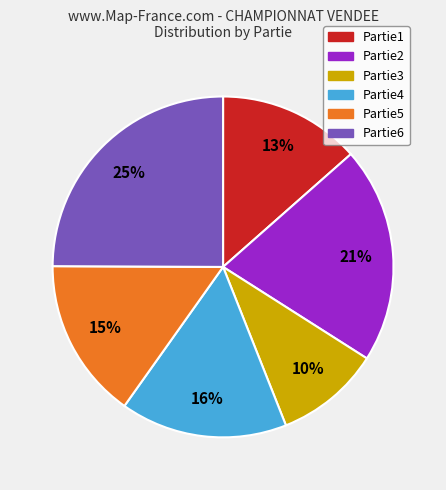

Combined, do Partie2 and Partie5 account for over 50%?

No